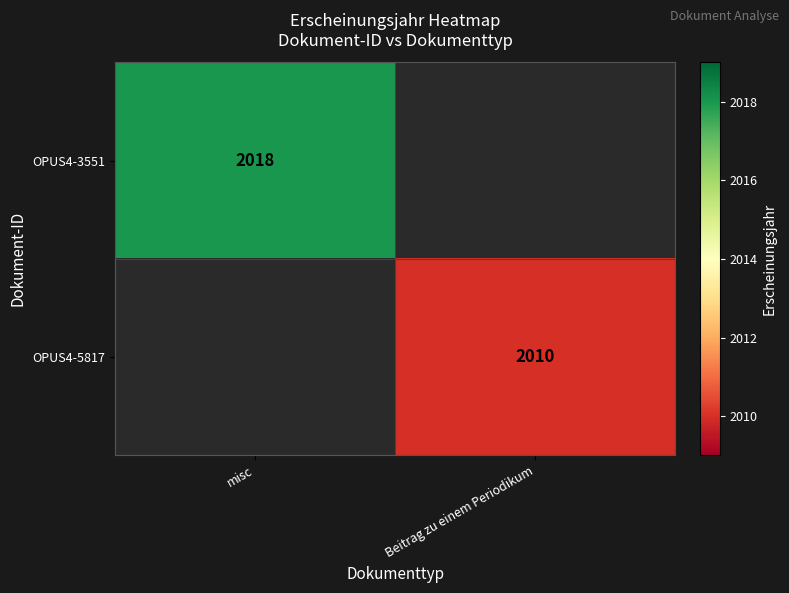

True or false: OPUS4-5817 has a value of 766 at Beitrag zu einem Periodikum.

False